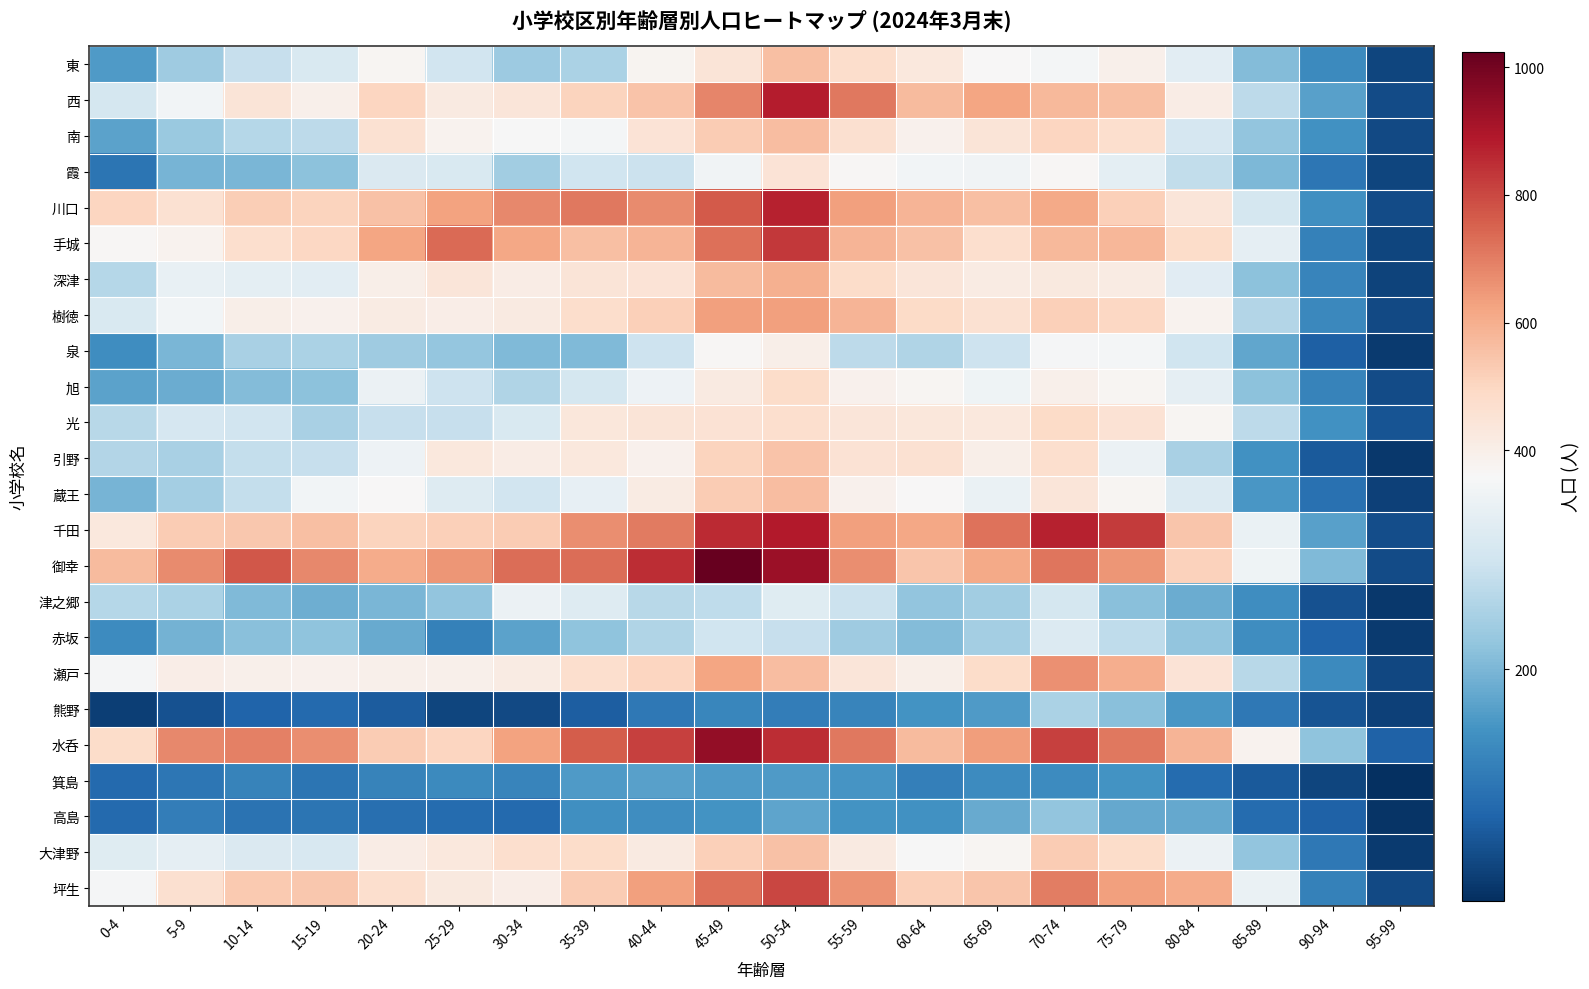

What is the minimum value shown in the chart?

9